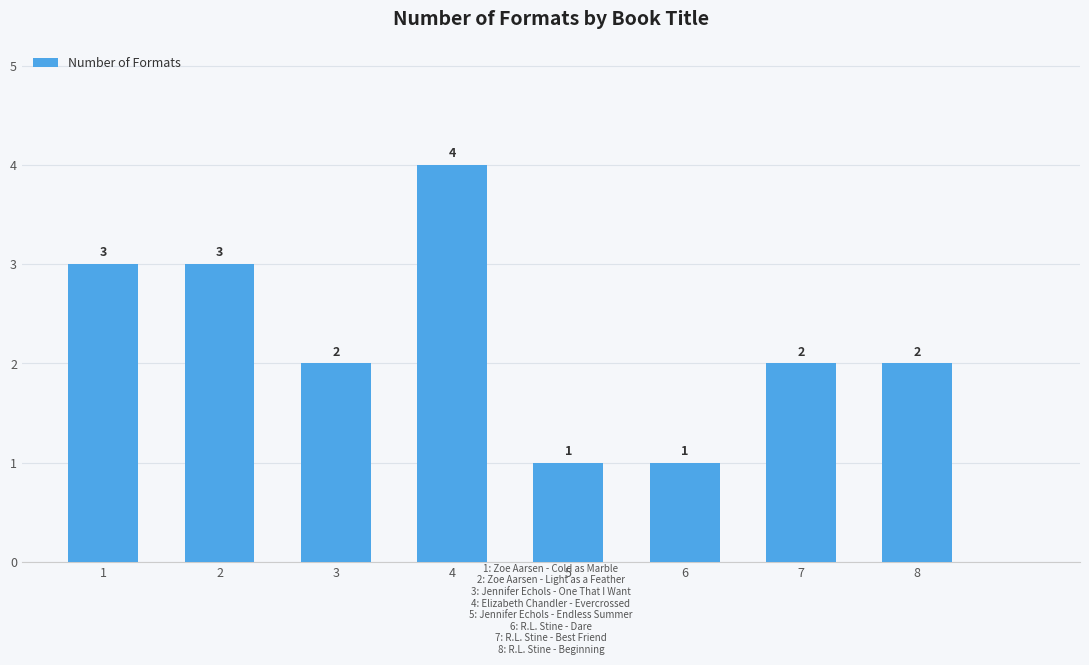

How many values are below 2?

2